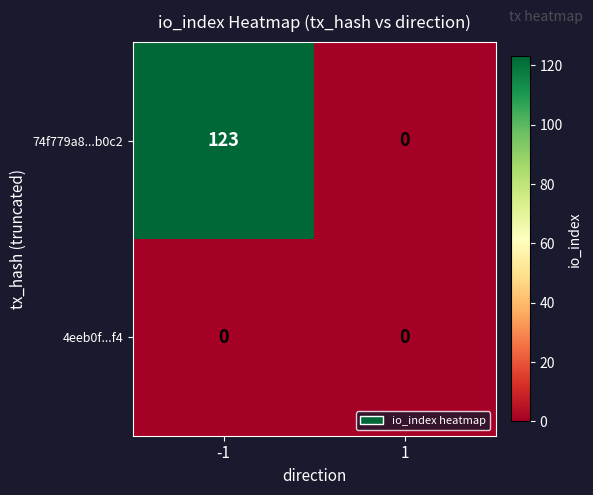

Count the number of categories in the chart.

2